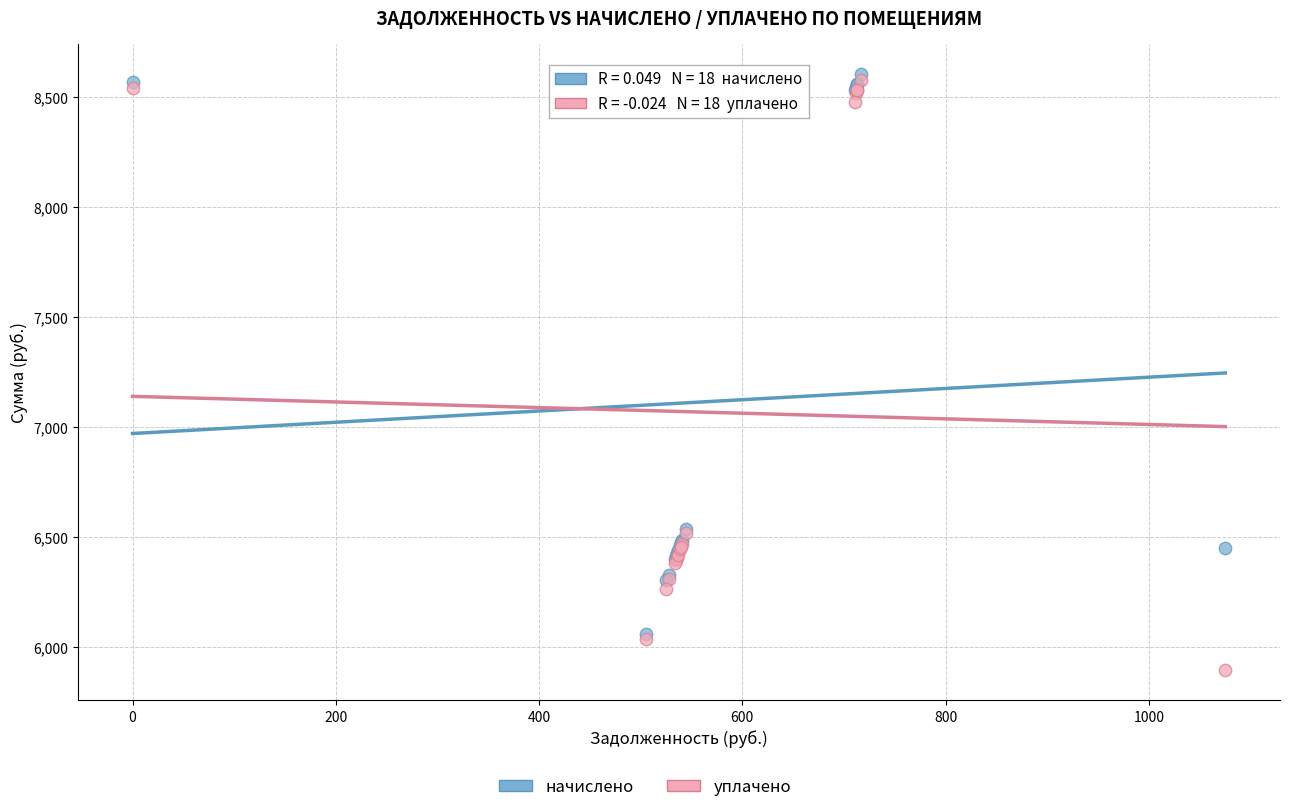

Which series reaches the minimum Y coordinate?

уплачено